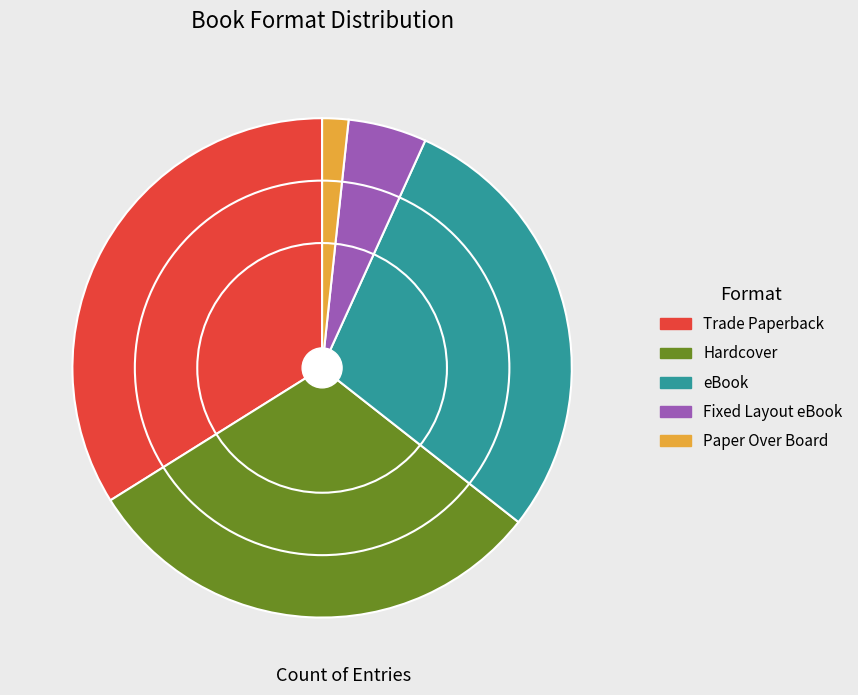

How many slices are in this pie chart?

5